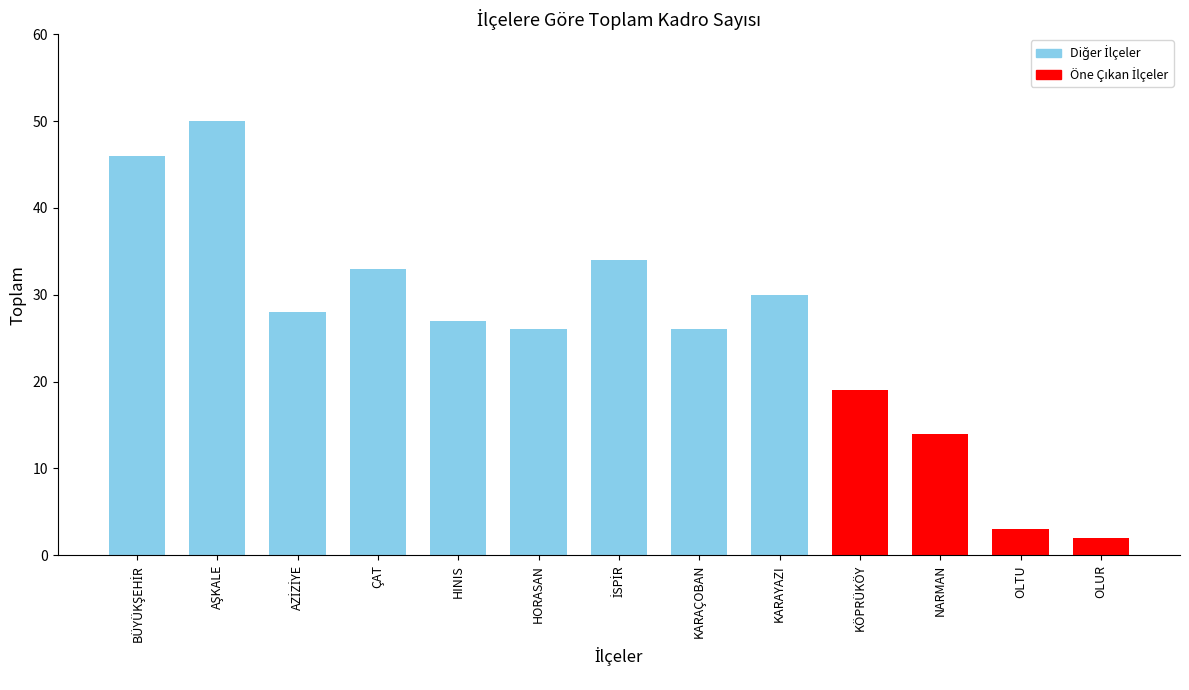

Reading left to right, extract all data points from this chart.

46	50	28	33	27	26	34	26	30	19	14	3	2